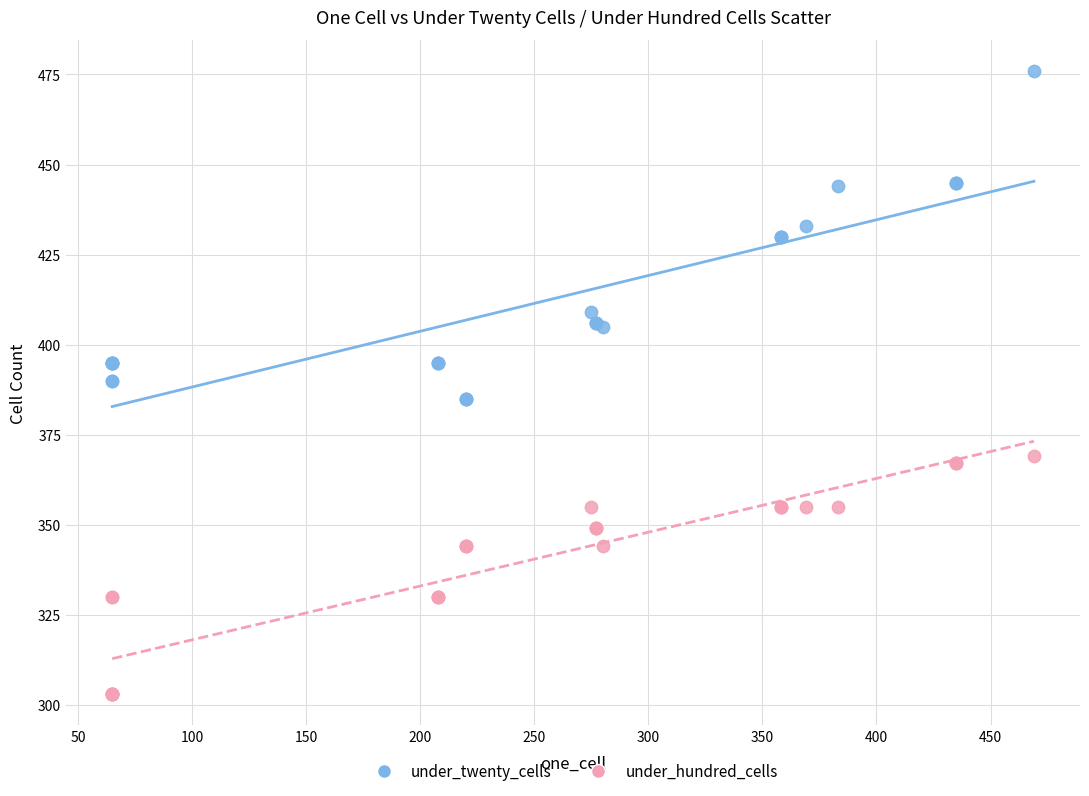

Which series reaches the minimum Y coordinate?

under_hundred_cells